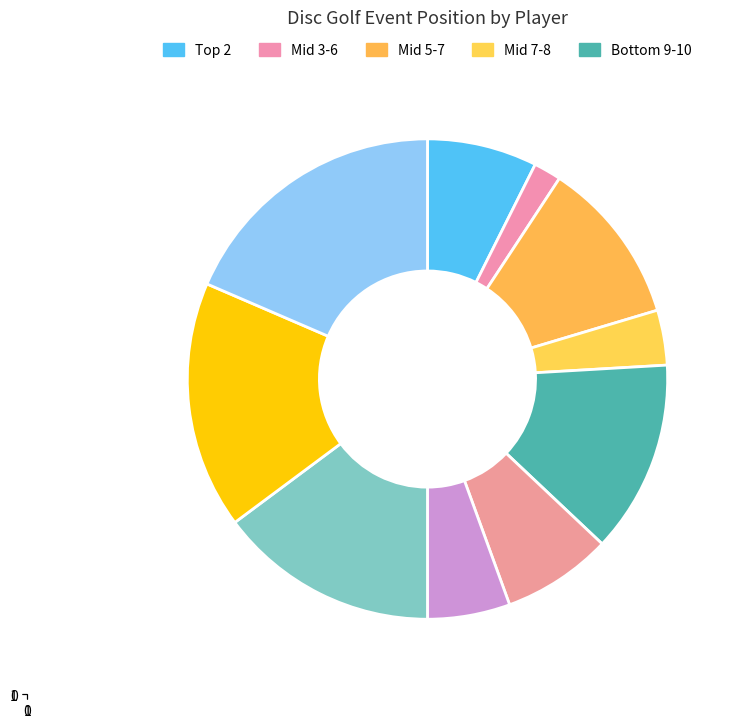

How many segments does this pie chart have?

10